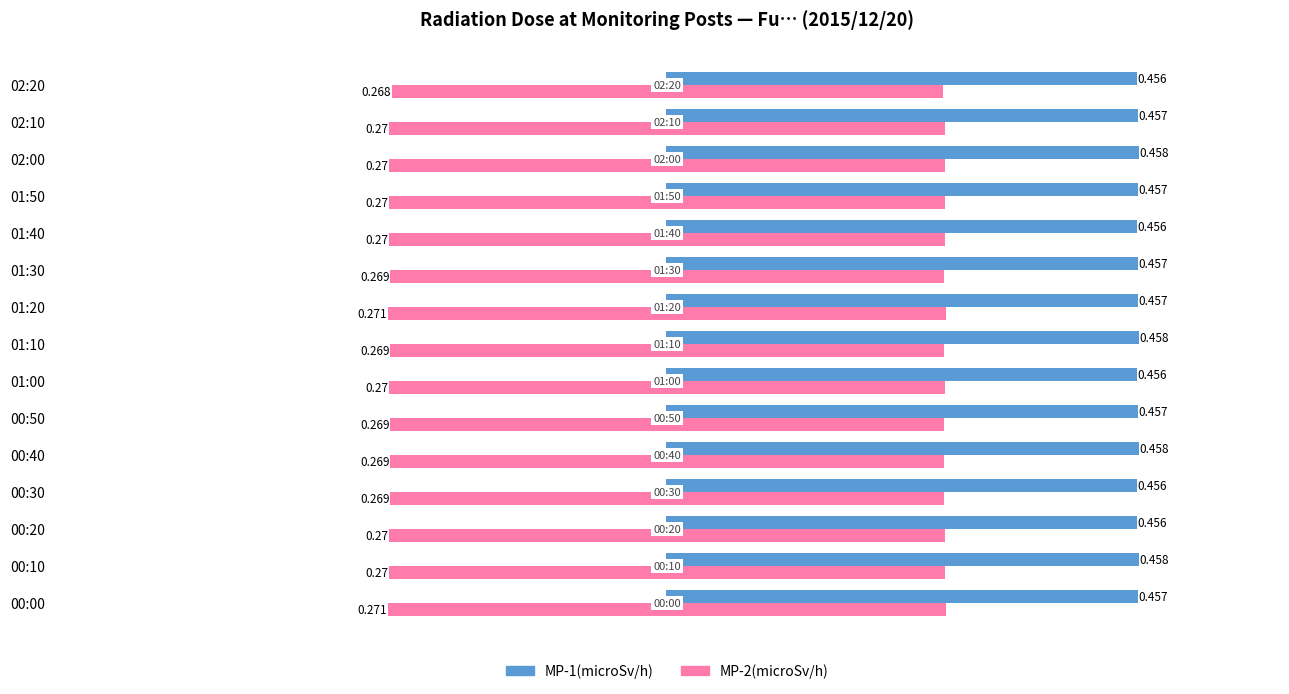

Reading left to right, what are all the values shown in this chart?

MP-1(microSv/h): 0.5	0.5	0.5	0.5	0.5	0.5	0.5	0.5	0.5	0.5	0.5	0.5	0.5	0.5	0.5
MP-2(microSv/h): 0.3	0.3	0.3	0.3	0.3	0.3	0.3	0.3	0.3	0.3	0.3	0.3	0.3	0.3	0.3